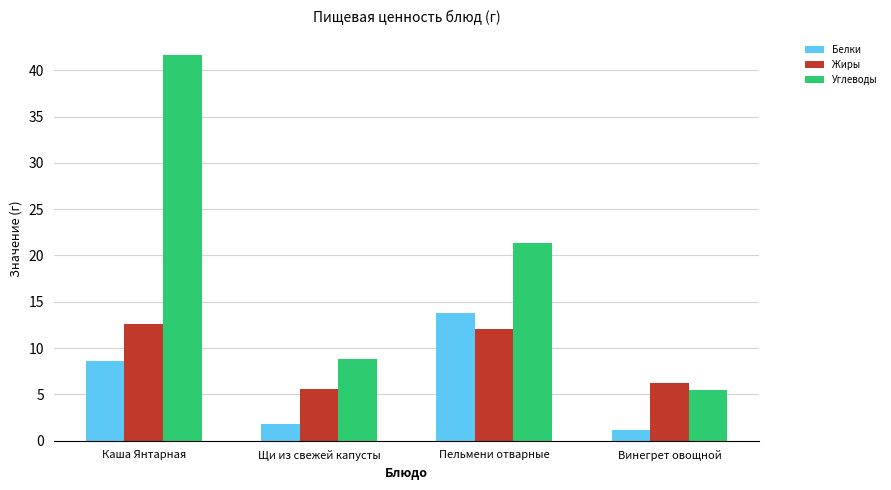

At how many categories does at least one series exceed 3?

4